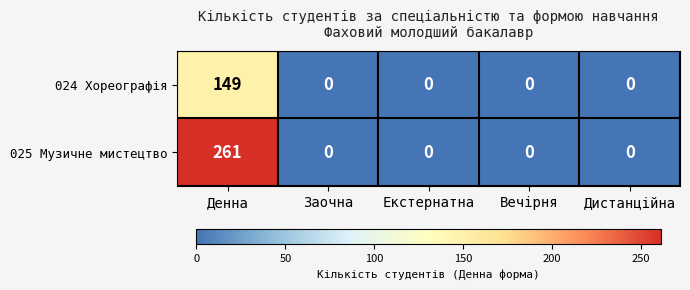

Reading right to left, transcribe all the data shown in this chart.

024 Хореографія: Дистанційна=0	Вечірня=0	Екстернатна=0	Заочна=0	Денна=149
025 Музичне мистецтво: Дистанційна=0	Вечірня=0	Екстернатна=0	Заочна=0	Денна=261